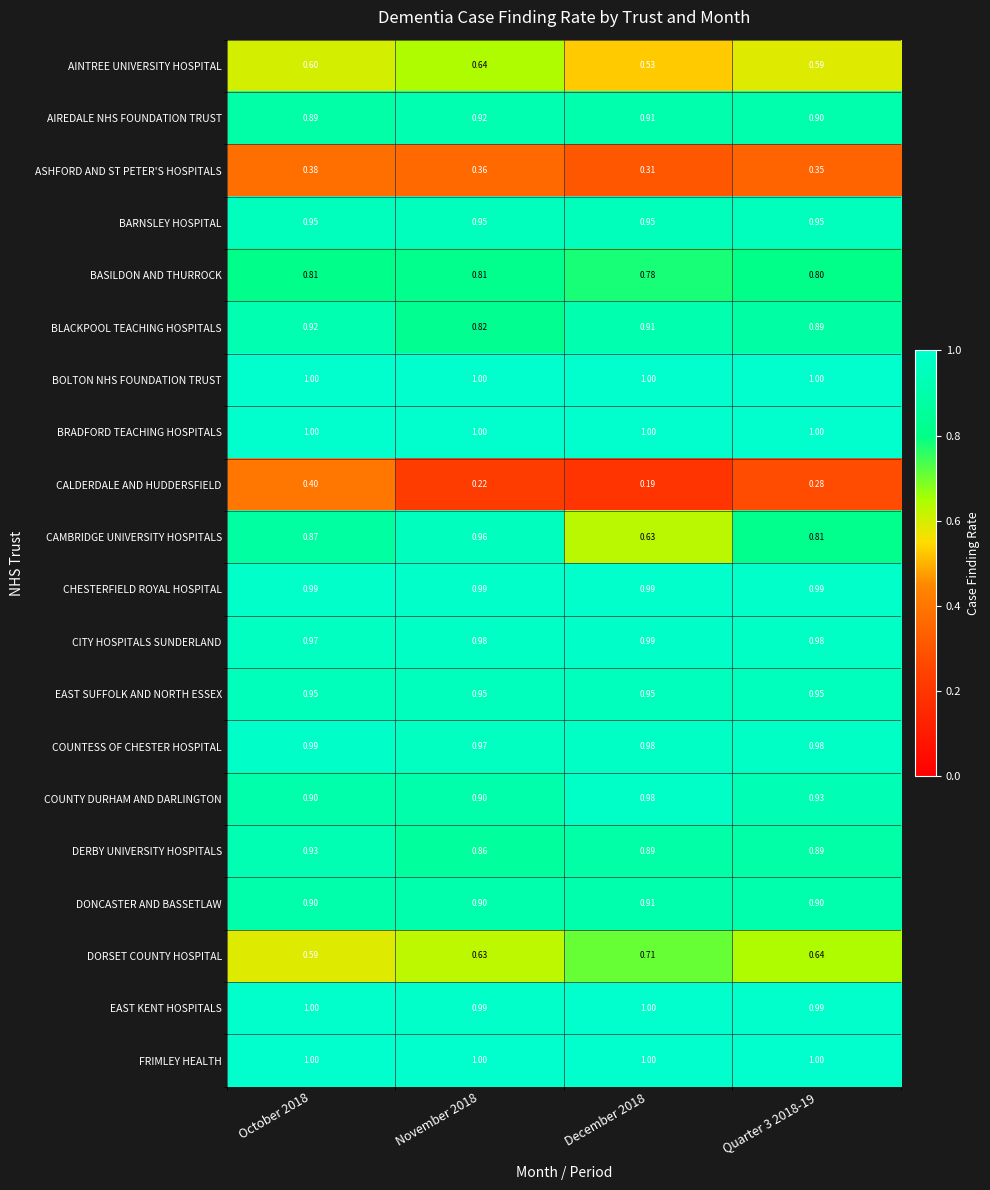

Is the value of CAMBRIDGE UNIVERSITY HOSPITALS at November 2018 greater than the value of DONCASTER AND BASSETLAW at December 2018?

Yes